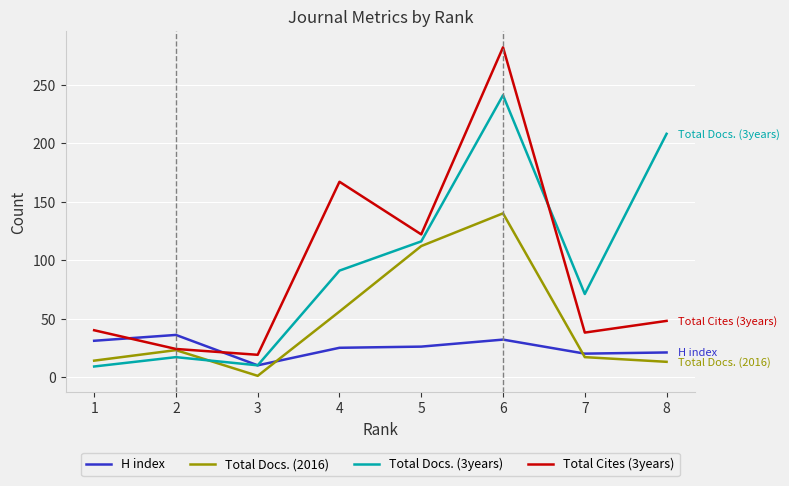

At which category is the sum across all series the highest?

6